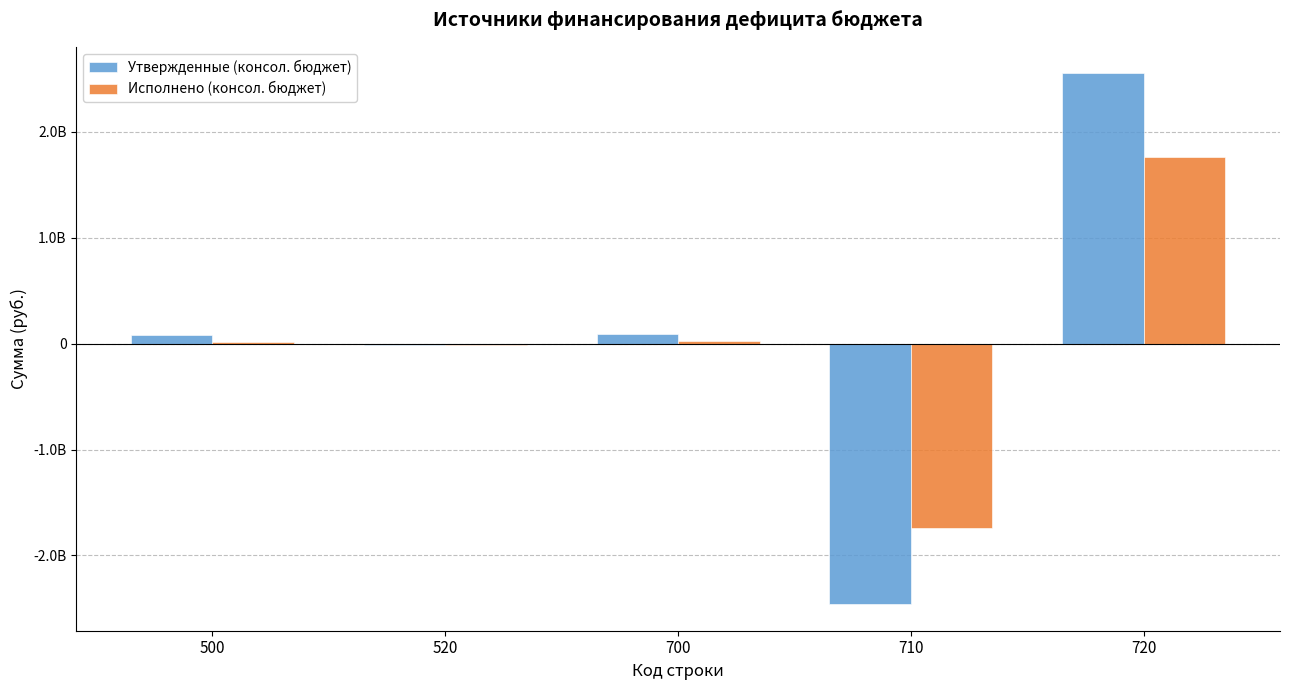

What are all the series names shown in the legend?

Утвержденные (консол. бюджет), Исполнено (консол. бюджет)